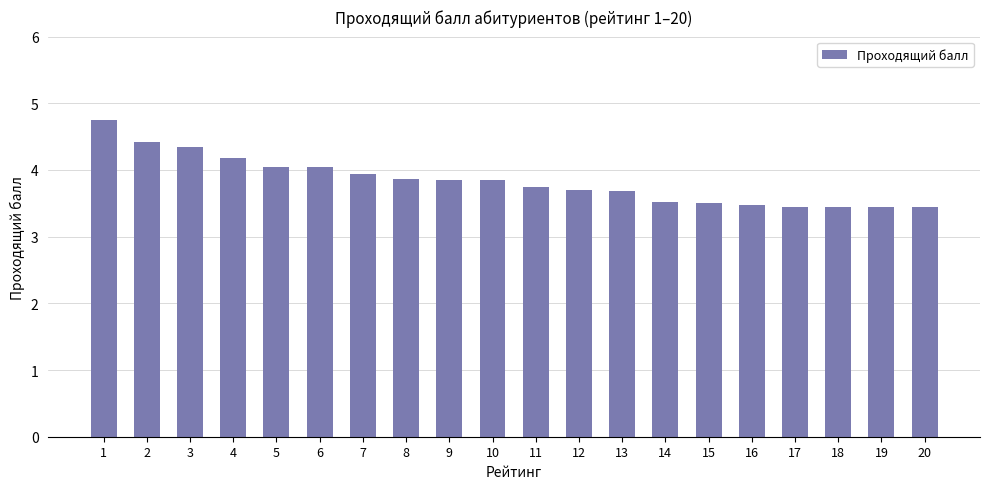

What is the greatest value displayed?

4.8